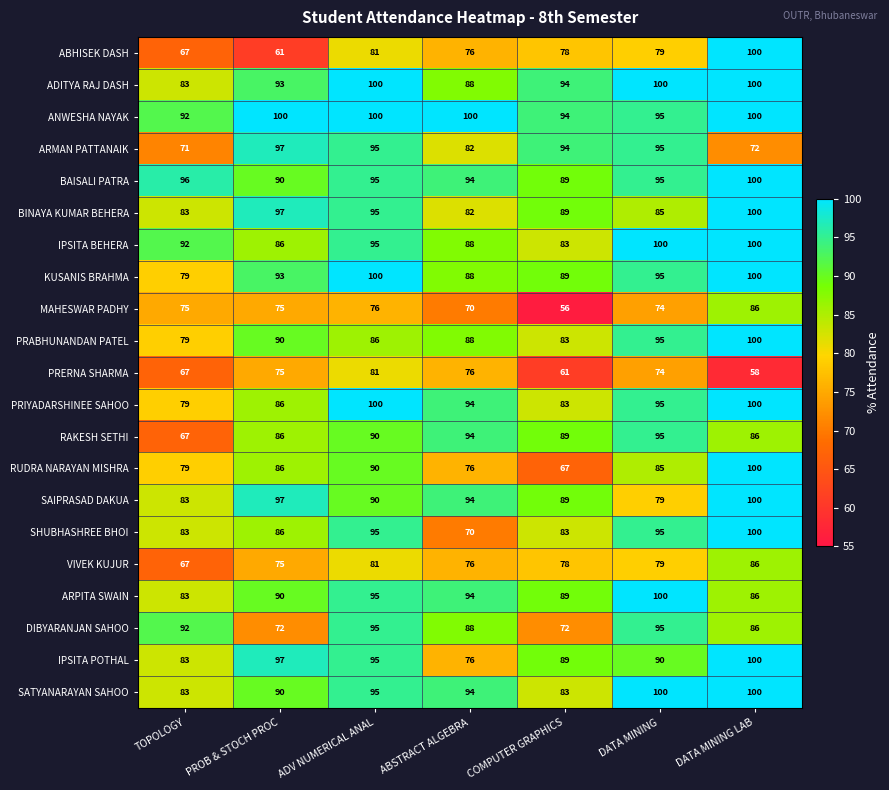

True or false: DIBYARANJAN SAHOO has a value of 95 at ADV NUMERICAL ANAL.

True